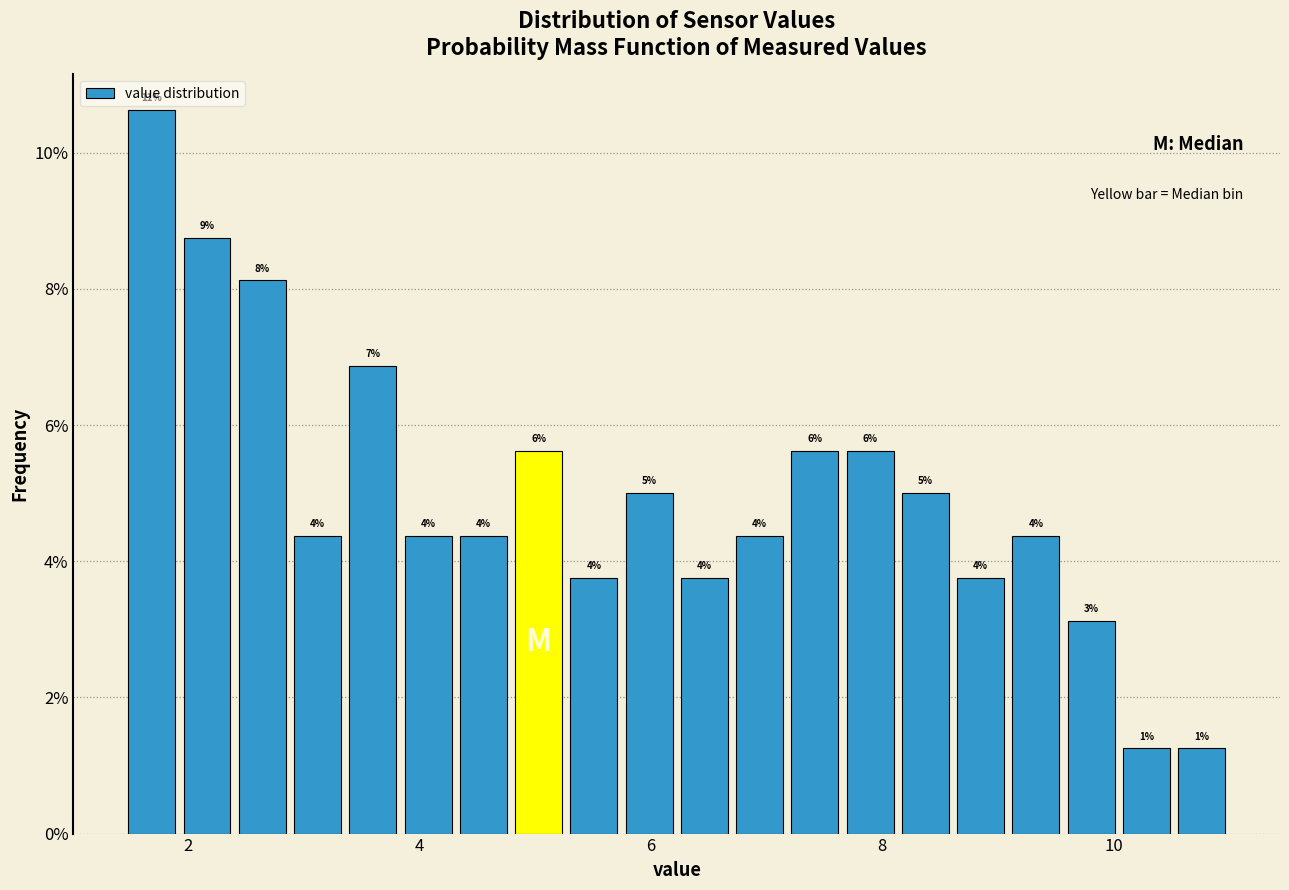

Read against the x-axis, roughly where is the centre of the tallest bar?

1.6